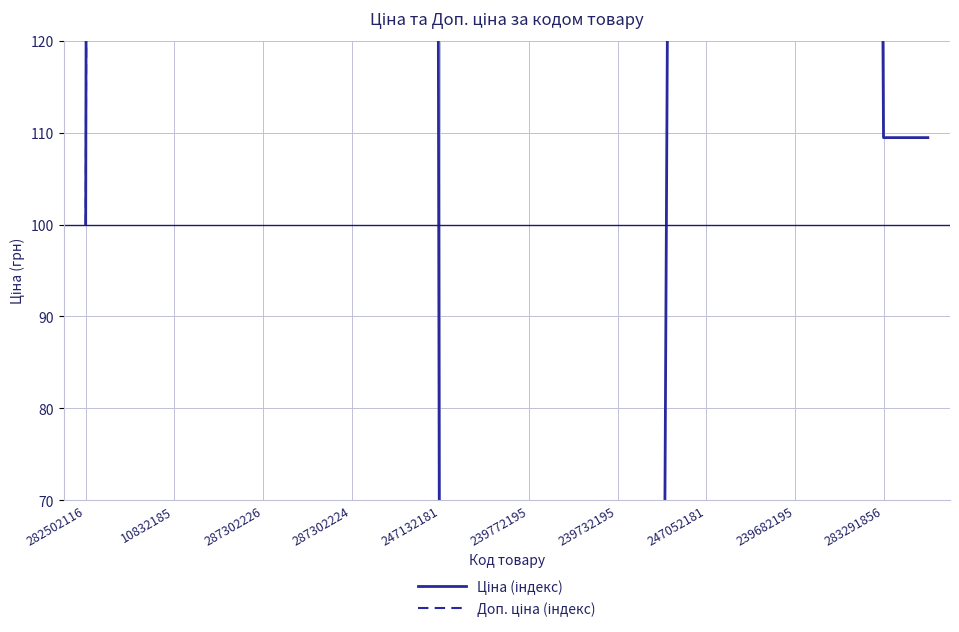

Which series has the largest total across all categories?

Доп. ціна (індекс)